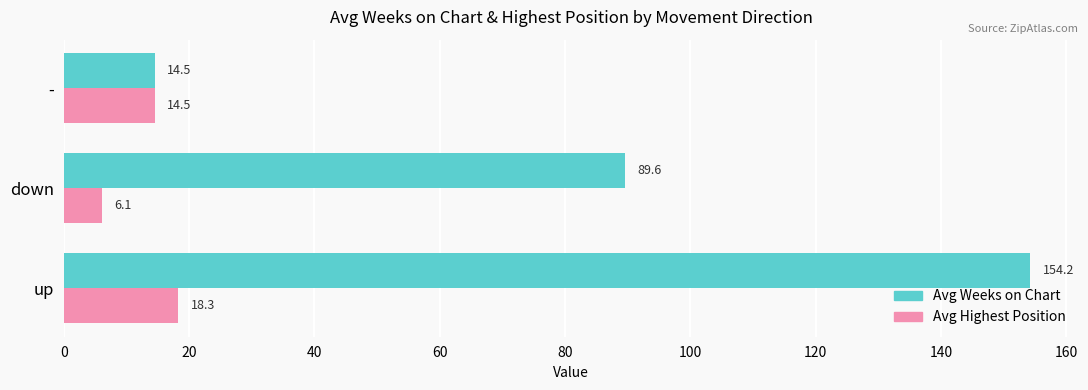

What are all the series names shown in the legend?

Avg Weeks on Chart, Avg Highest Position